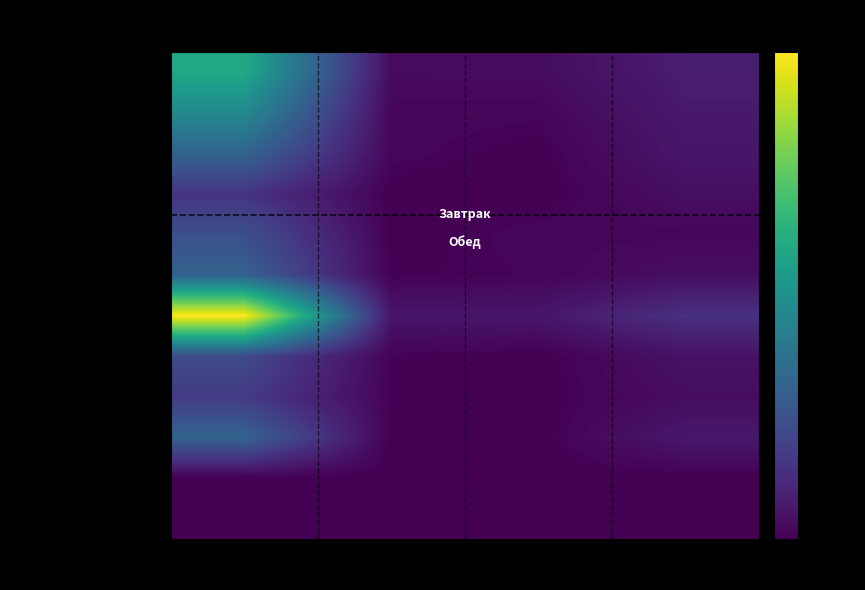

Rank the series at Калорийность from lowest to highest value.

гарнир, сладкое, Яблоки, Хлеб ржано-пш., Хлеб пшеничный, Салат из огурцов, Рассольник Ленинград., Компот из клубники, Хлеб пш./ржаной, Чай с молоком, Макаронные изд. с сыром, Плов из птицы